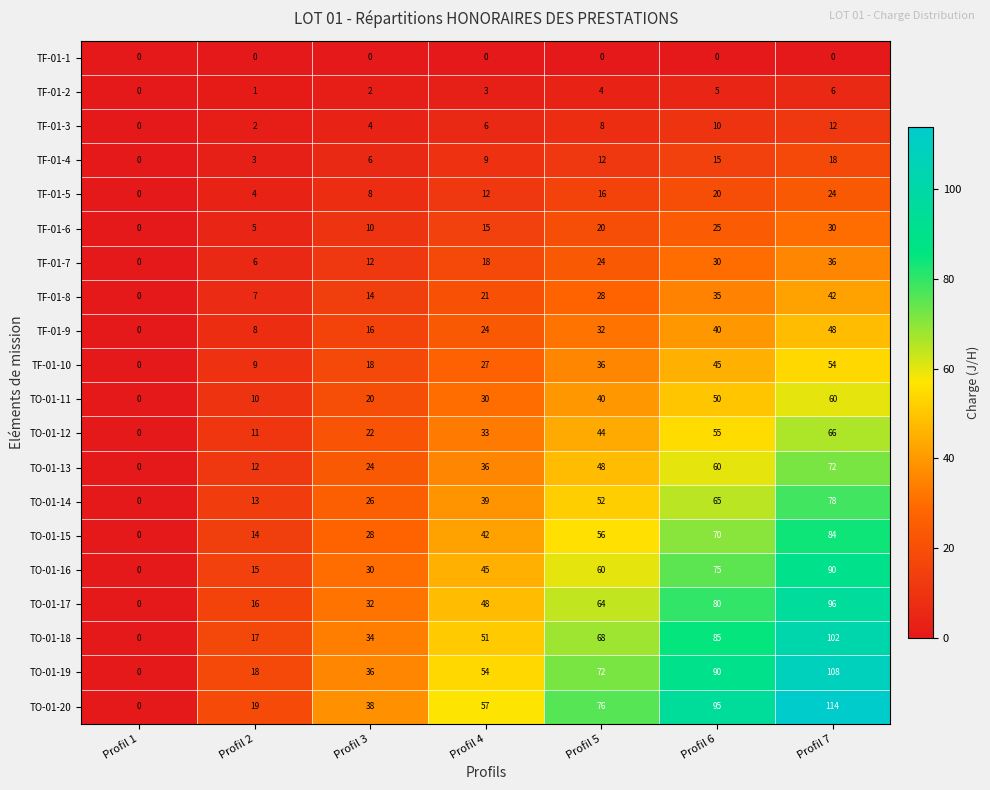

What is the total value across all series at Profil 5?

760